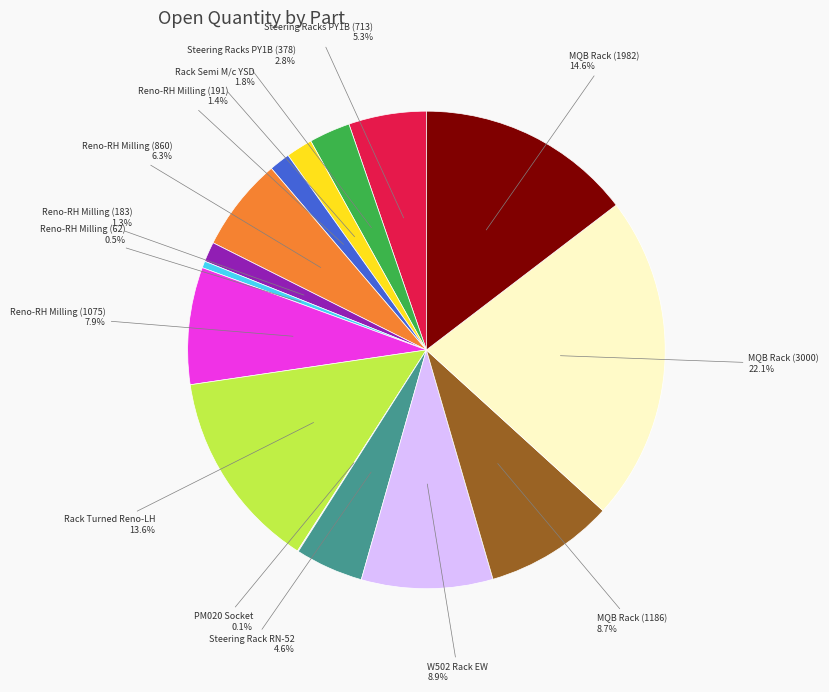

Does any single category account for the majority?

No